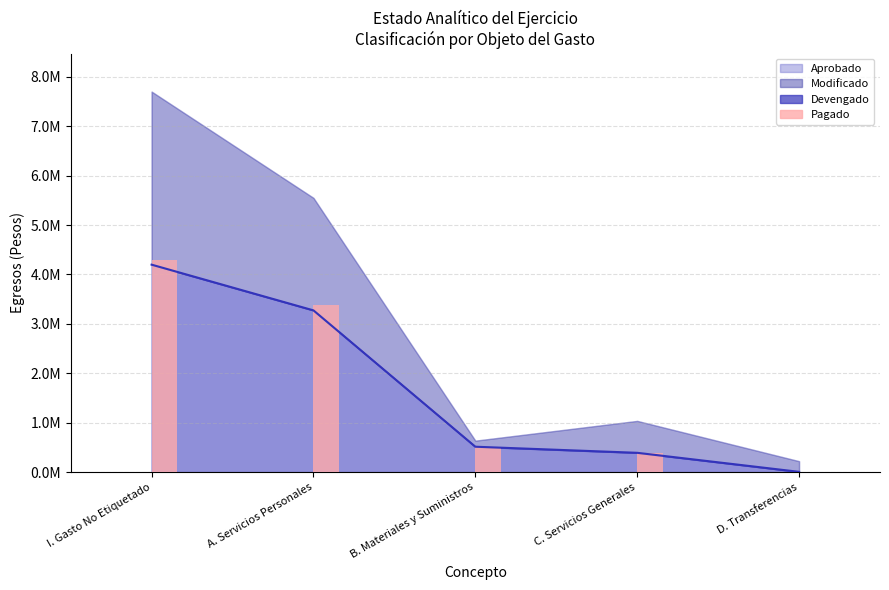

Is it true that the value at D. Transferencias is 5739.9?

True